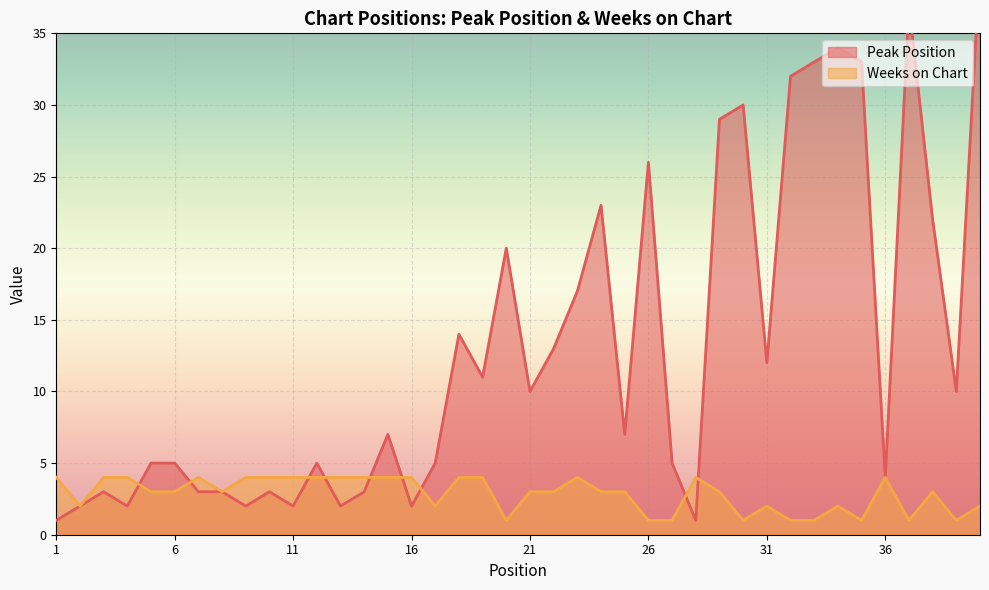

True or false: Peak Position has more than 2 interior local peaks.

True